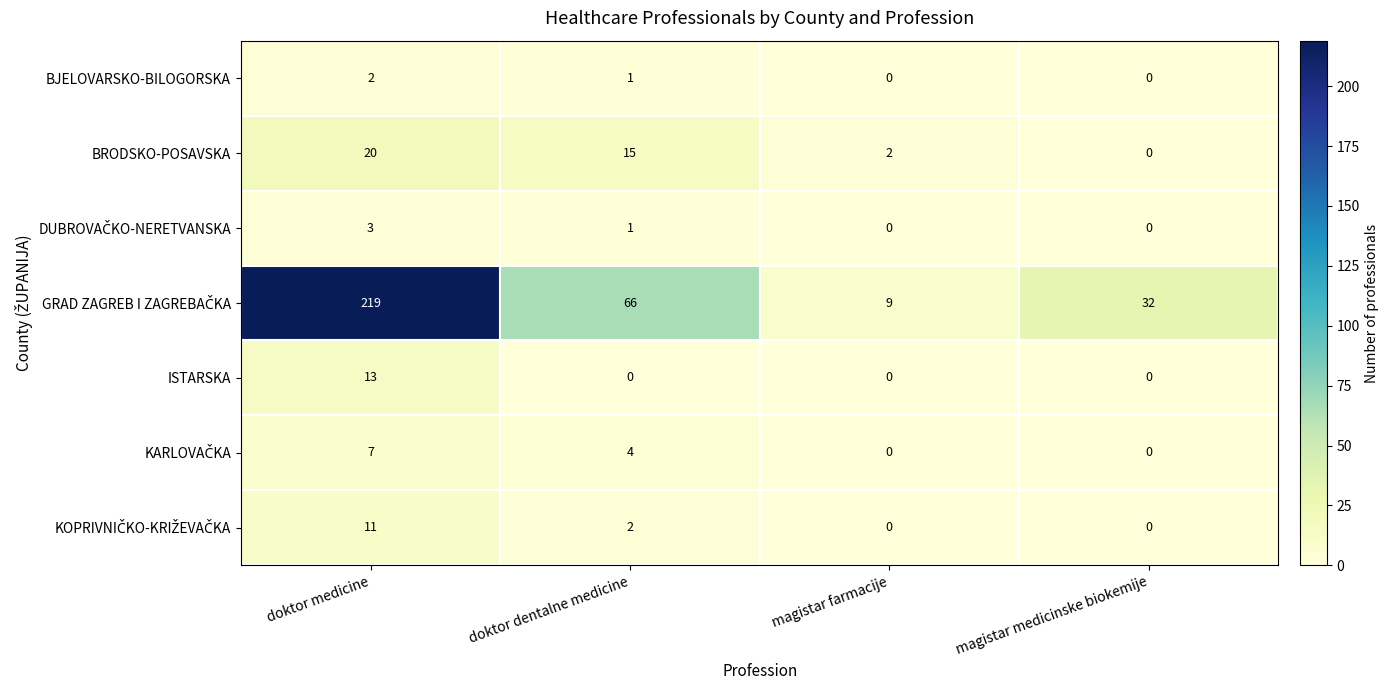

The BRODSKO-POSAVSKA series shows 20 at doktor medicine. True or false?

True